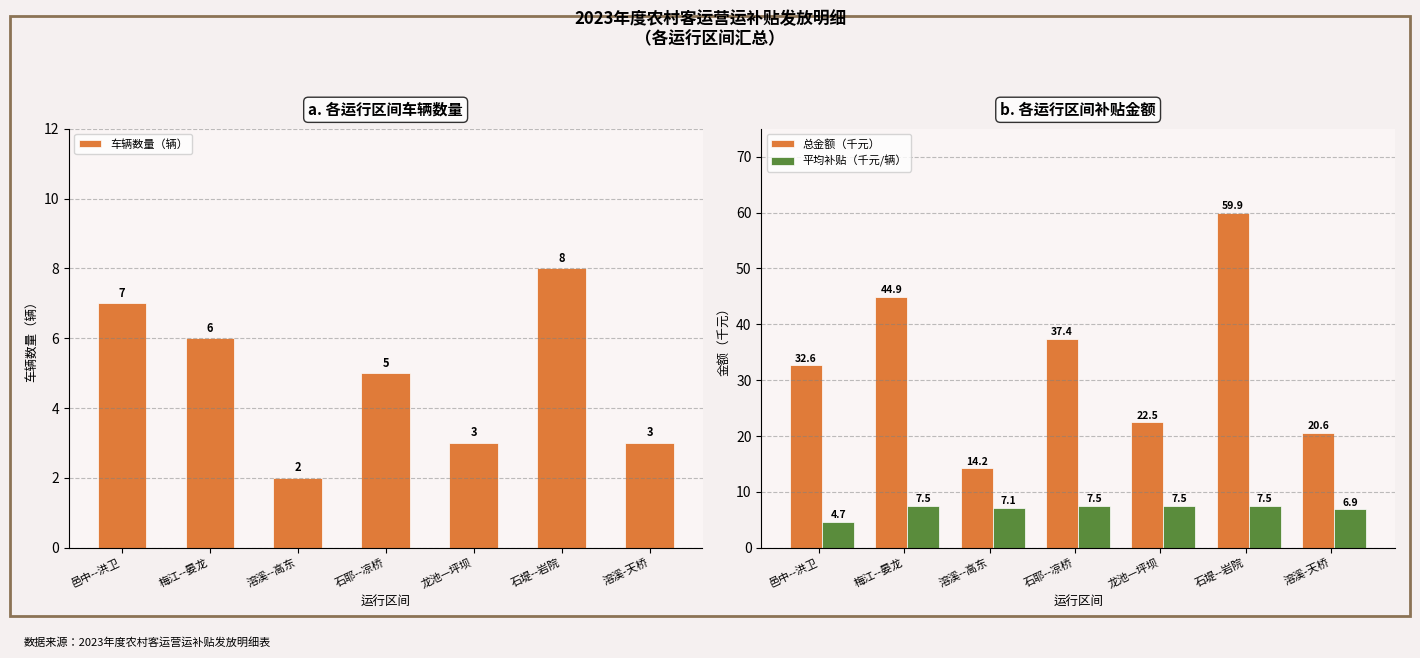

What position from the left is 溶溪--高东?

3